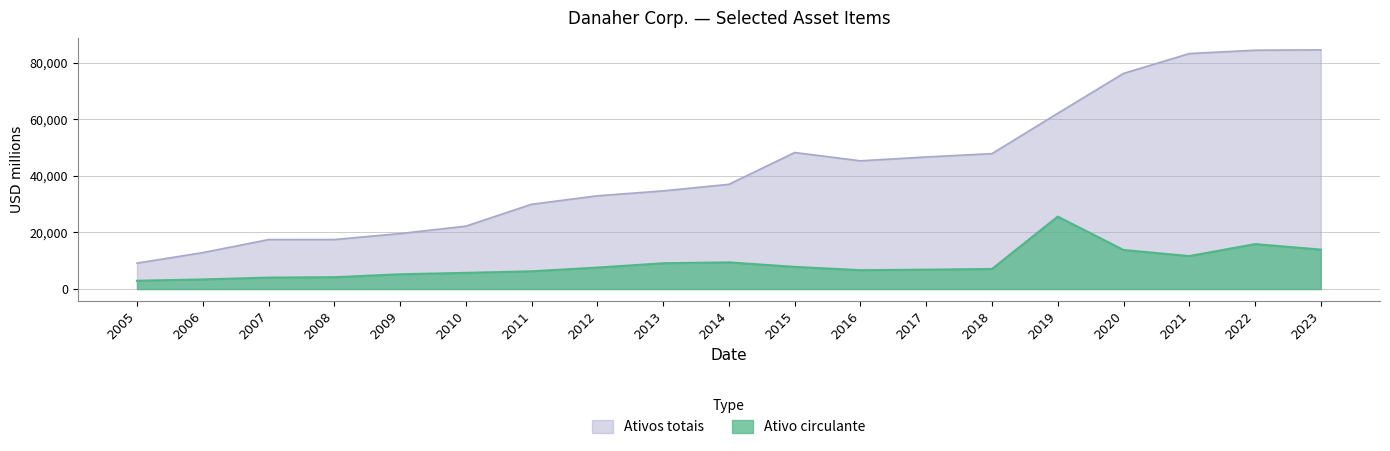

List the series in order of their overall mean, highest first.

Ativos totais, Ativo circulante